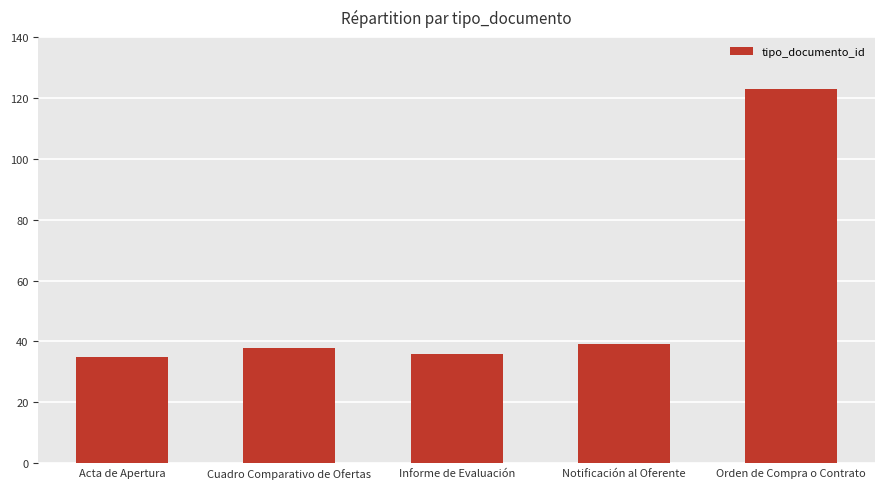

The value at Orden de Compra o Contrato is 48. True or false?

False